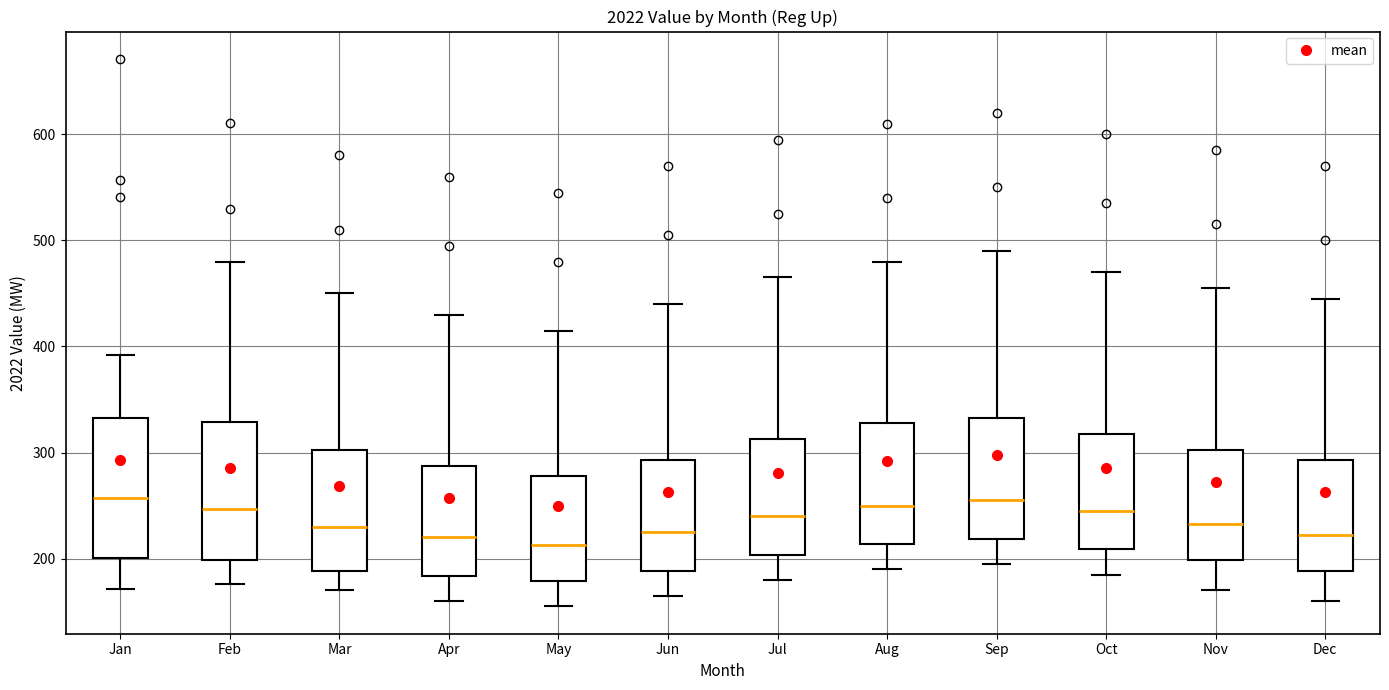

Reading left to right, transcribe this box plot: for each box, give where its median line is, the range the box spans, and where its two whiskers end, as read against the y-axis. The values are not printed on the chart, so give them approximately, as read against the axis.

Jan: median 260, box 200 to 330, whiskers 170 to 390
Feb: median 250, box 200 to 330, whiskers 180 to 480
Mar: median 230, box 190 to 300, whiskers 170 to 450
Apr: median 220, box 180 to 290, whiskers 160 to 430
May: median 210, box 180 to 280, whiskers 160 to 420
Jun: median 230, box 190 to 290, whiskers 170 to 440
Jul: median 240, box 200 to 310, whiskers 180 to 470
Aug: median 250, box 210 to 330, whiskers 190 to 480
Sep: median 260, box 220 to 330, whiskers 200 to 490
Oct: median 250, box 210 to 320, whiskers 190 to 470
Nov: median 230, box 200 to 300, whiskers 170 to 460
Dec: median 220, box 190 to 290, whiskers 160 to 450